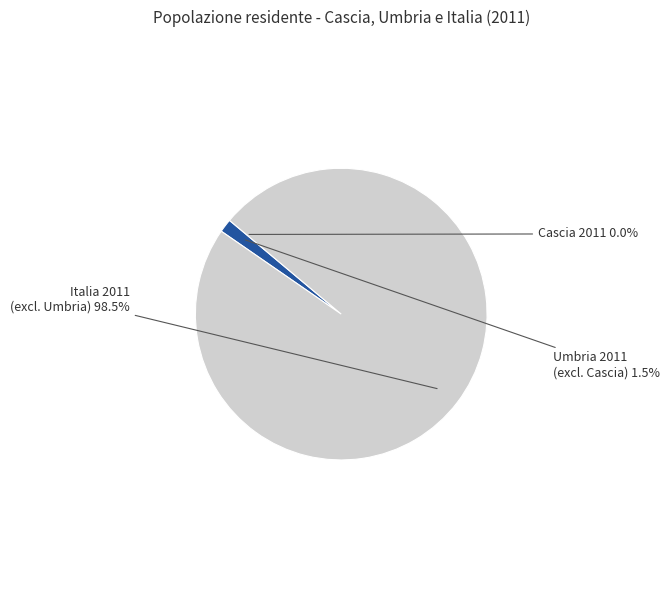

Which category has the biggest portion of the pie?

Italia 2011 (excl. Umbria)